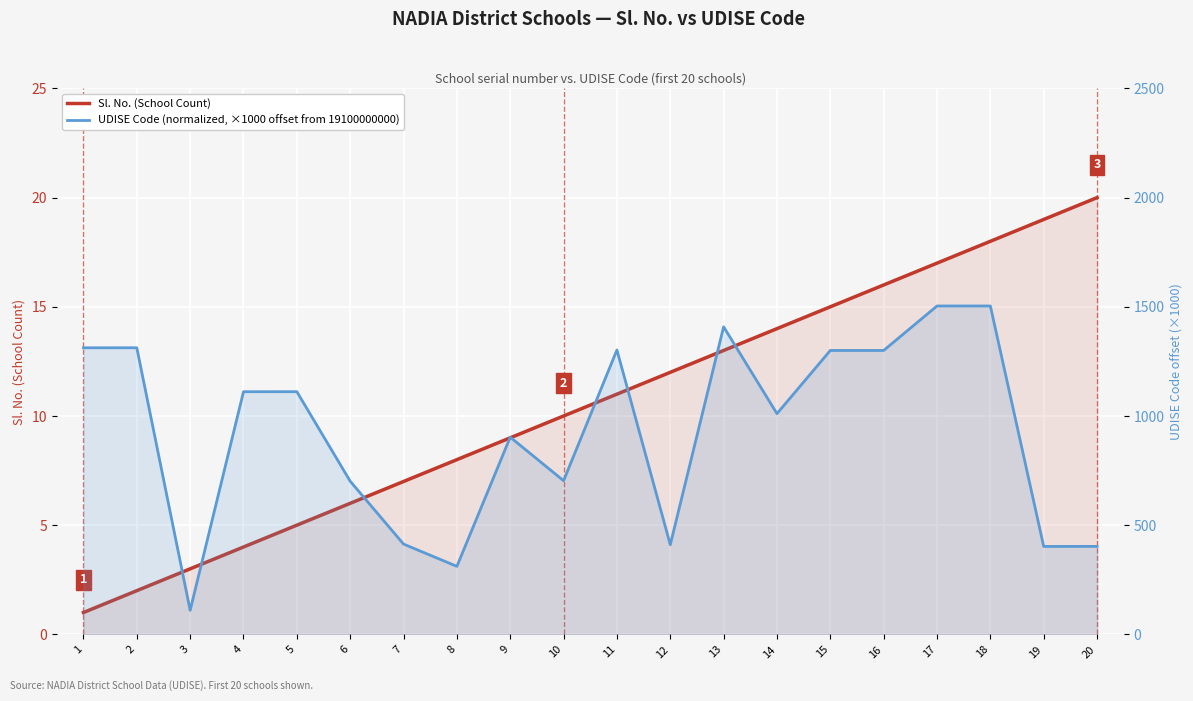

True or false: UDISE Code (normalized, ×1000 offset from 19100000000) has a value of 110.1 at 3.

True